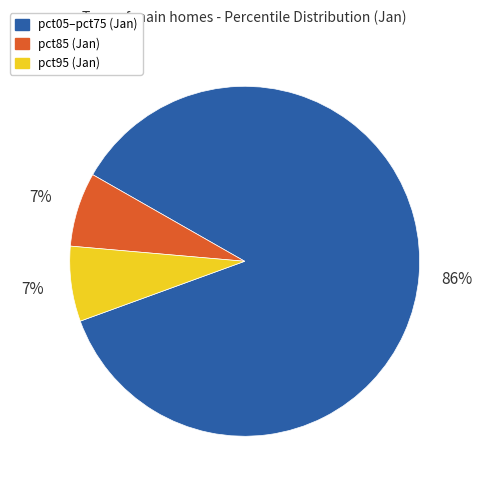

Is there any slice that represents more than half of the pie?

Yes